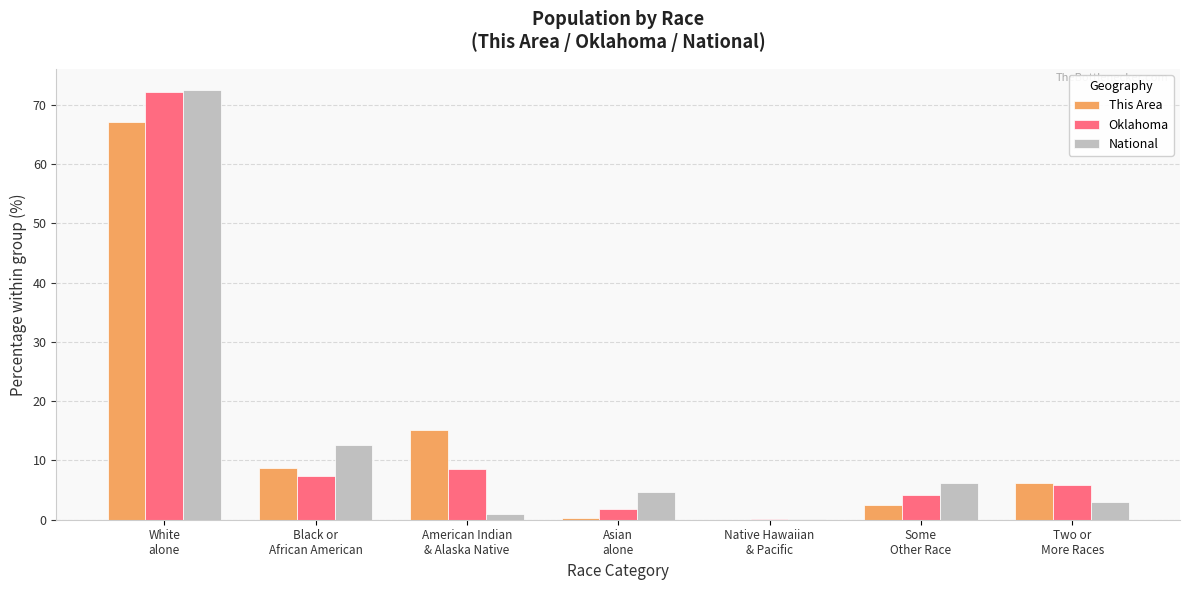

What is the spread (max minus min) of values at White
alone?

5.3